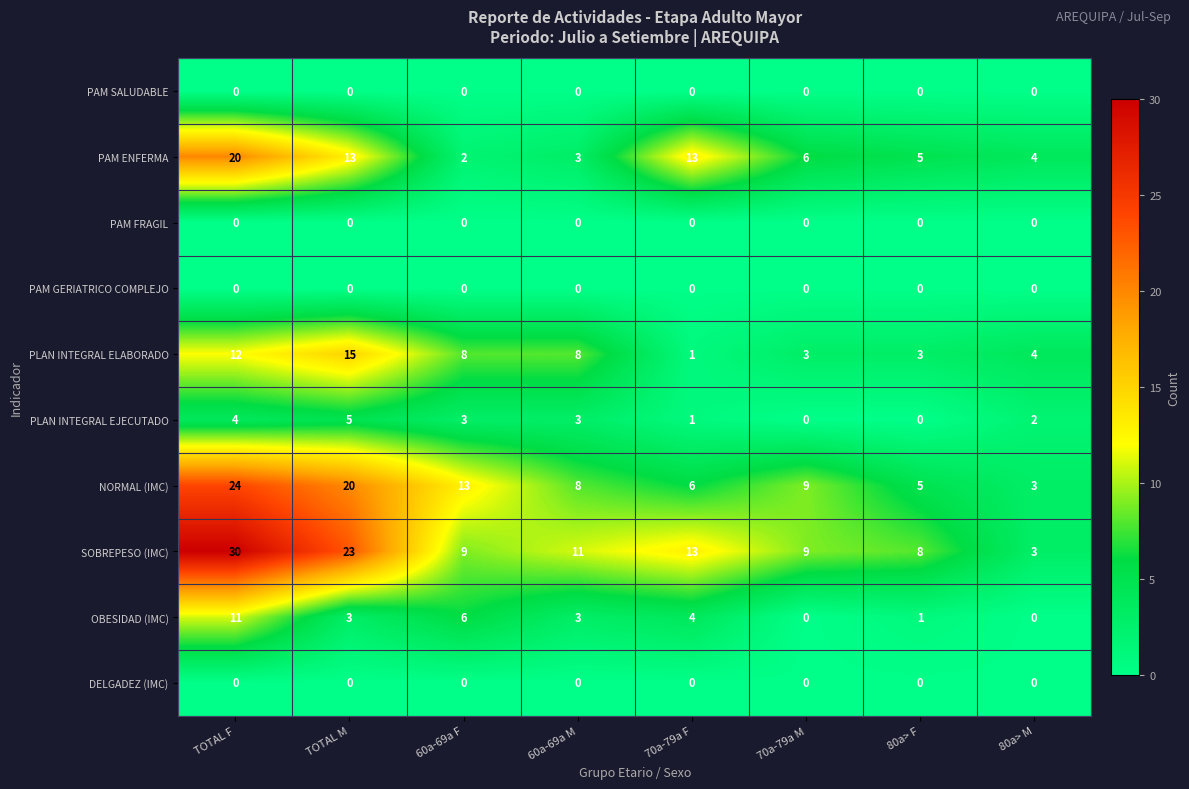

Read the PAM ENFERMA value at 70a-79a F.

13